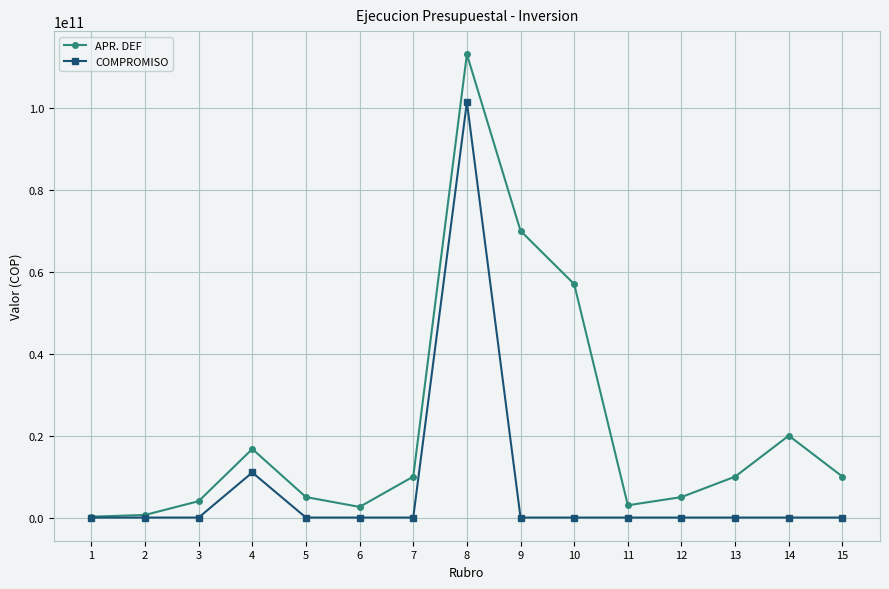

In APR. DEF, how many points are higher than both neighbors (excluding endpoints)?

3